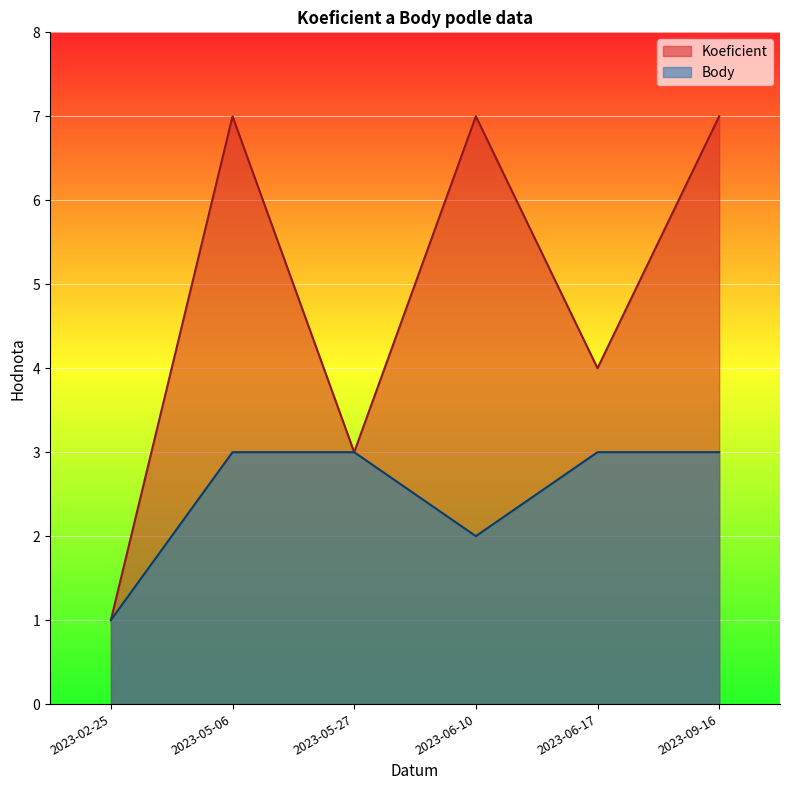

How many interior local valleys does the Koeficient series have?

2